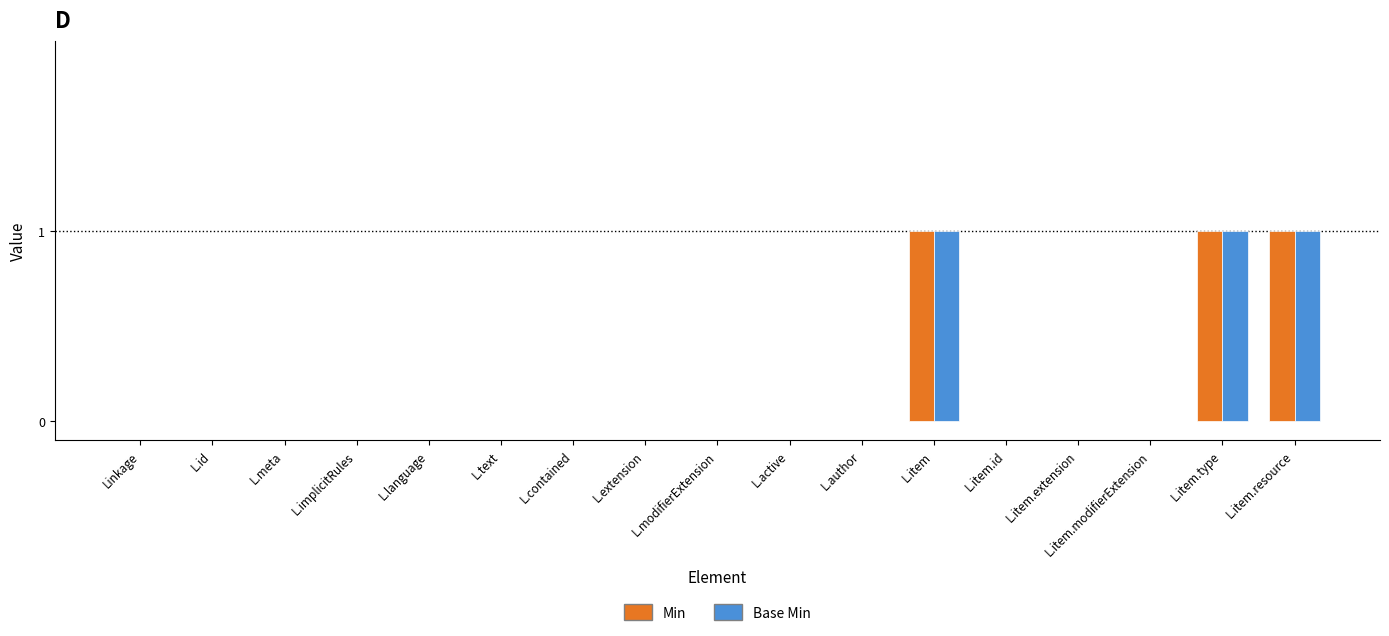

Is it true that Min equals 1 at L.contained?

False